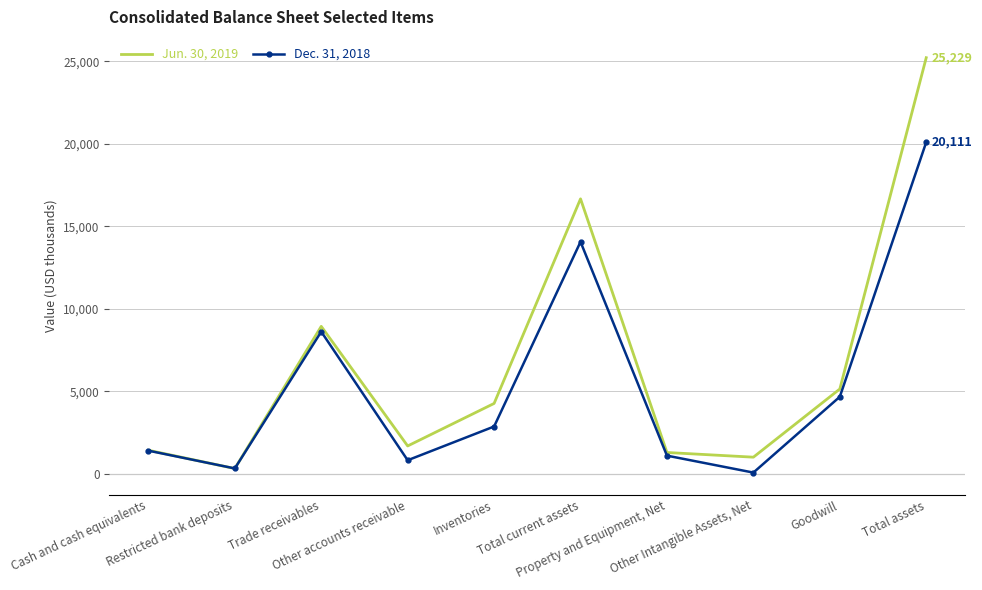

What is the spread (max minus min) of values at Other Intangible Assets, Net?

934